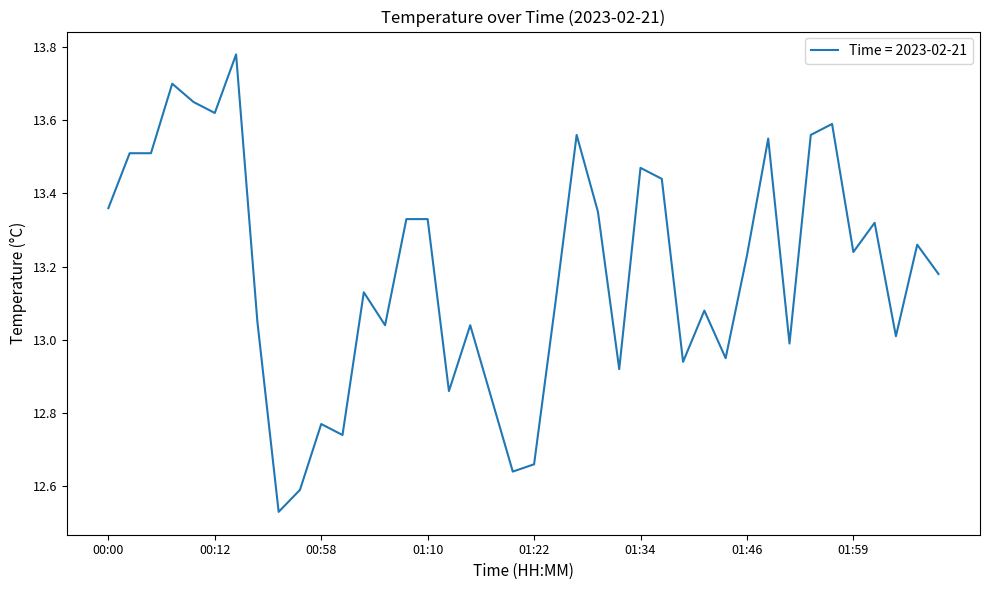

How many lines are shown in the chart?

1